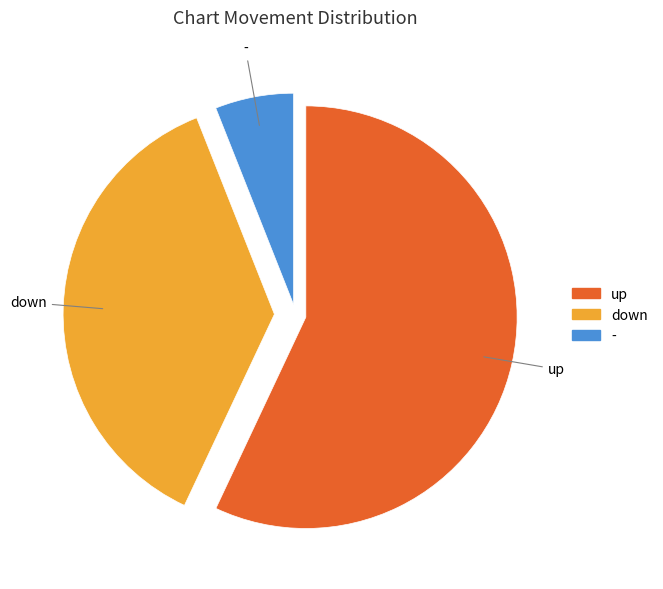

Which category has the biggest portion of the pie?

up